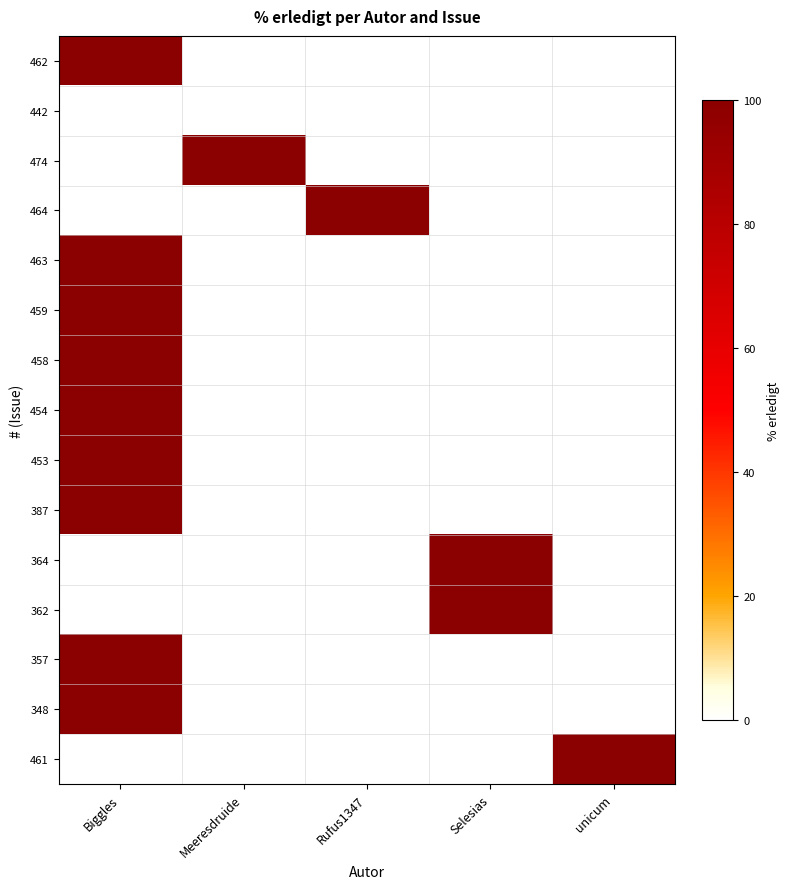

At unicum, list the series in order from largest to smallest.

461, 462, 442, 474, 464, 463, 459, 458, 454, 453, 387, 364, 362, 357, 348